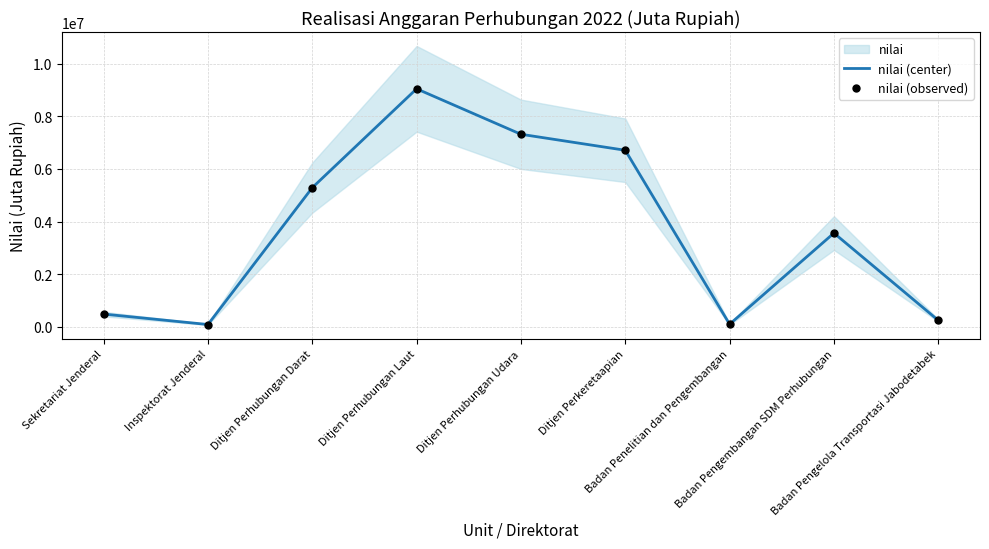

Is the value of nilai (observed) at Badan Penelitian dan Pengembangan greater than the value of nilai (center) at Ditjen Perhubungan Udara?

No